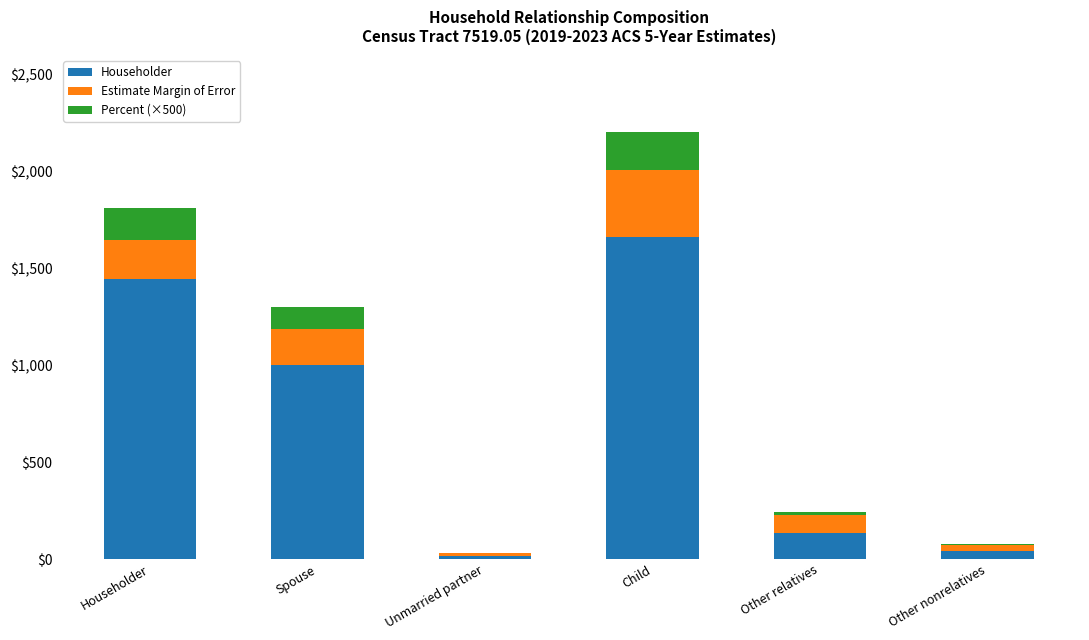

What is the highest value of the Householder series?

1660.0